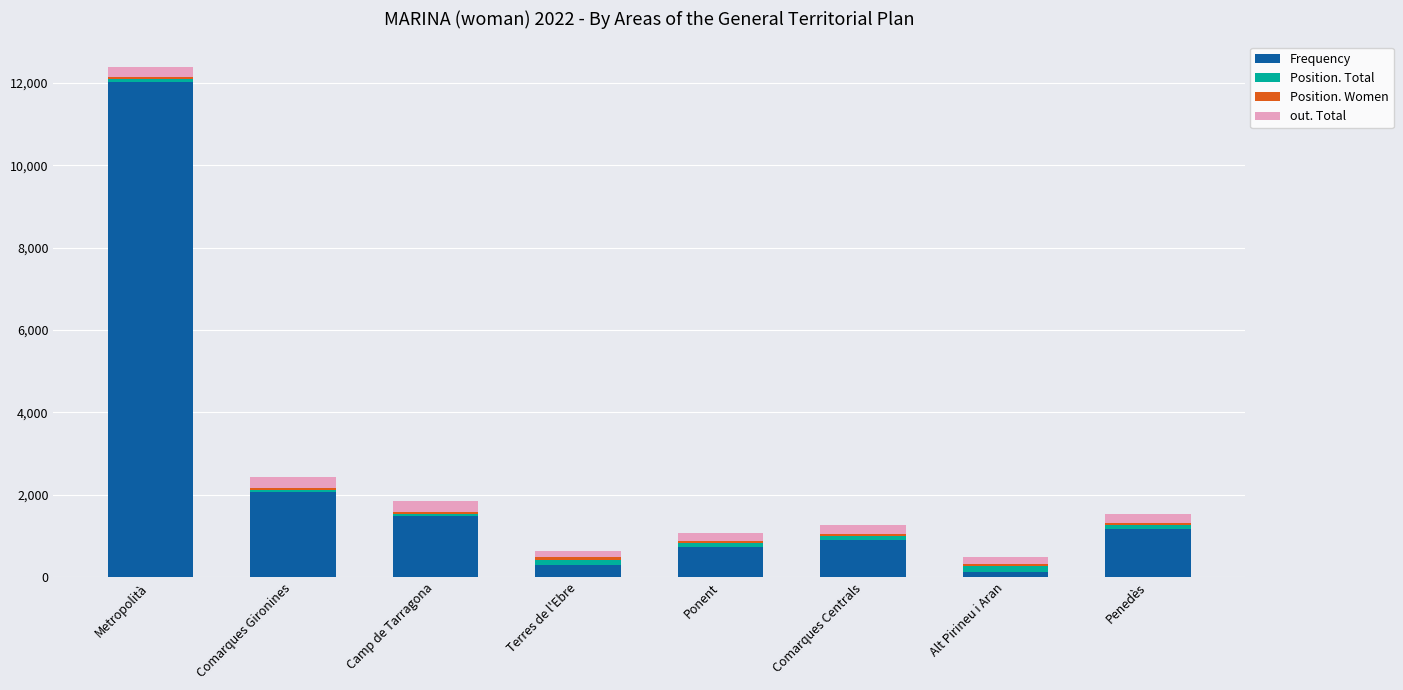

What is the difference between the Frequency values at Terres de l'Ebre and Ponent?

423